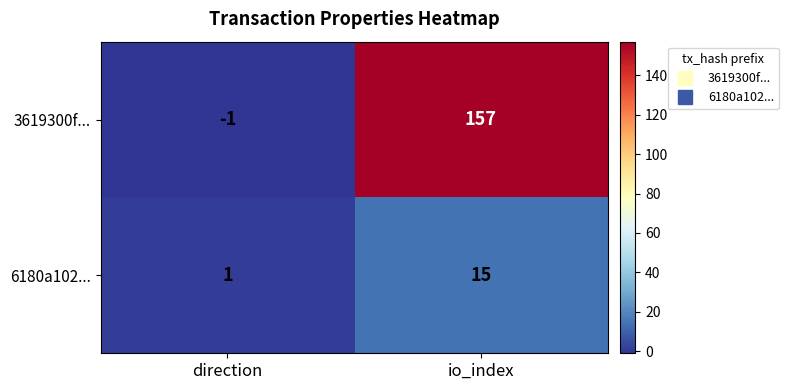

At direction, list the series in order from smallest to largest.

3619300f..., 6180a102...